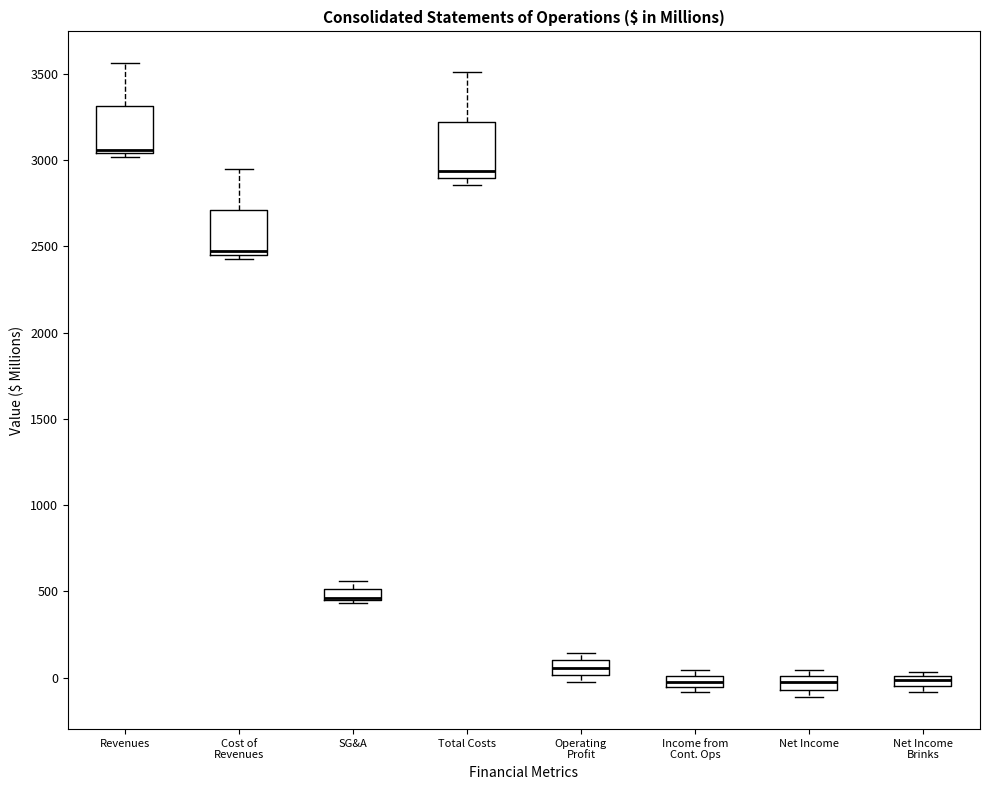

Where is the upper edge of the box for Revenues on the y-axis? The values are not printed on the chart, so give them approximately, as read against the axis.

3300